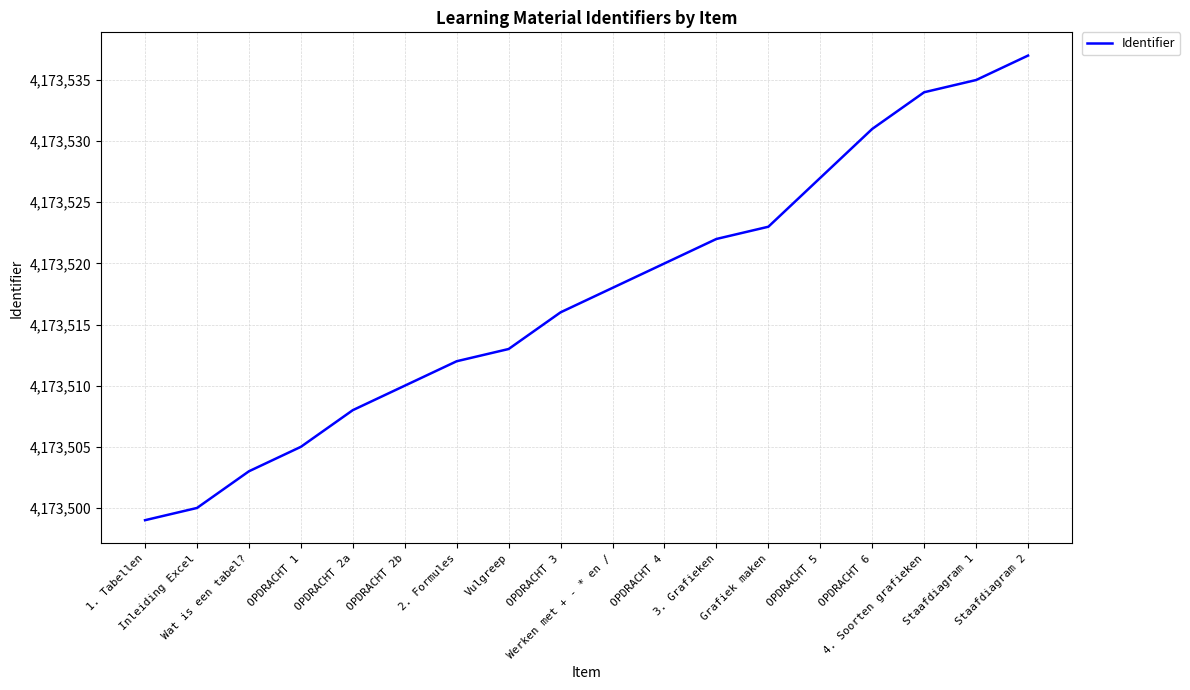

Which label corresponds to the smallest value in the chart?

1. Tabellen